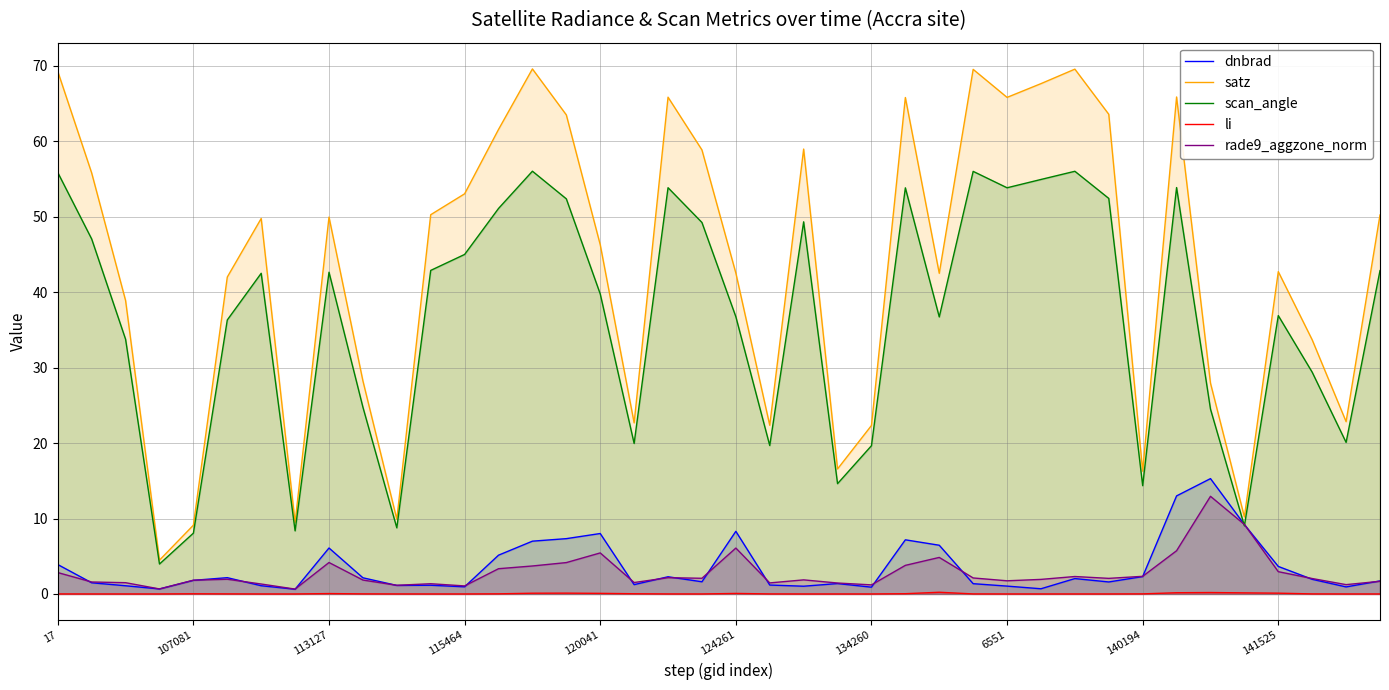

In satz, how many points are higher than both neighbors (excluding endpoints)?

10